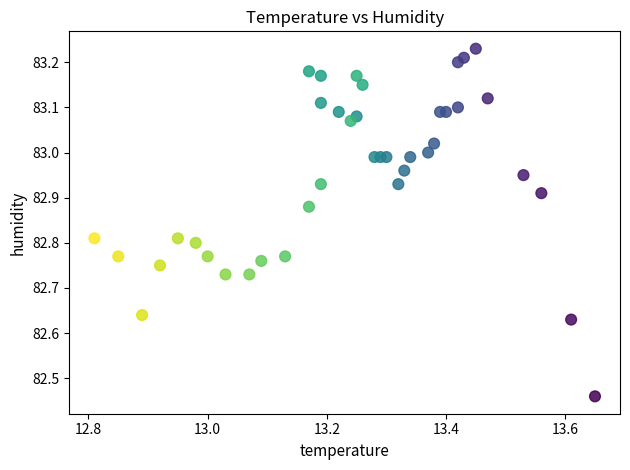

What is the range of Y values (max minus min)?

0.8